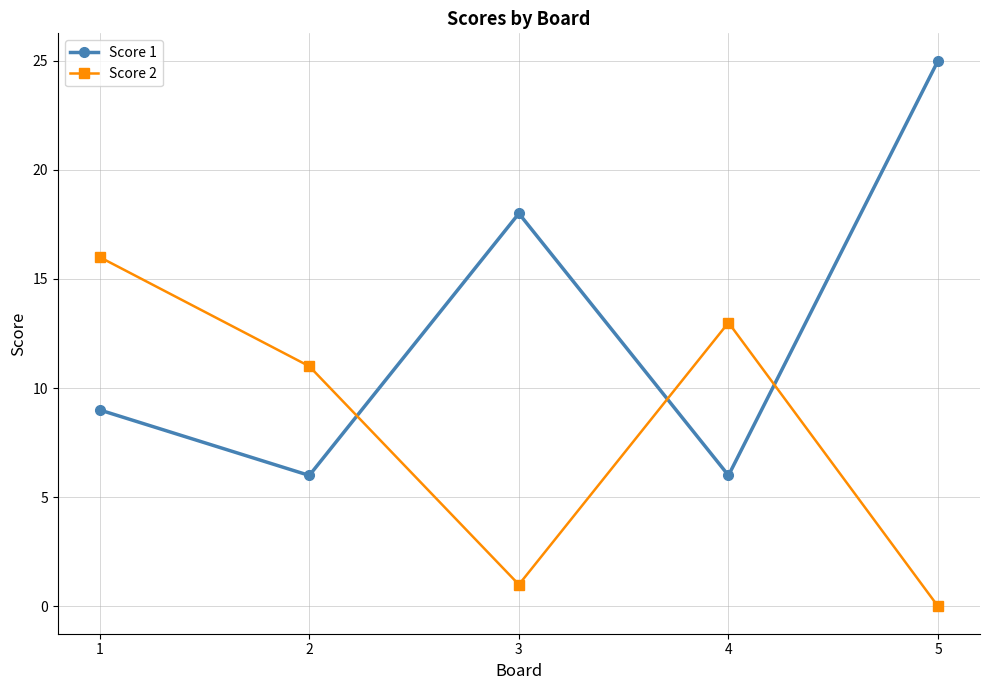

Is it true that Score 2 equals 1 at 3?

True